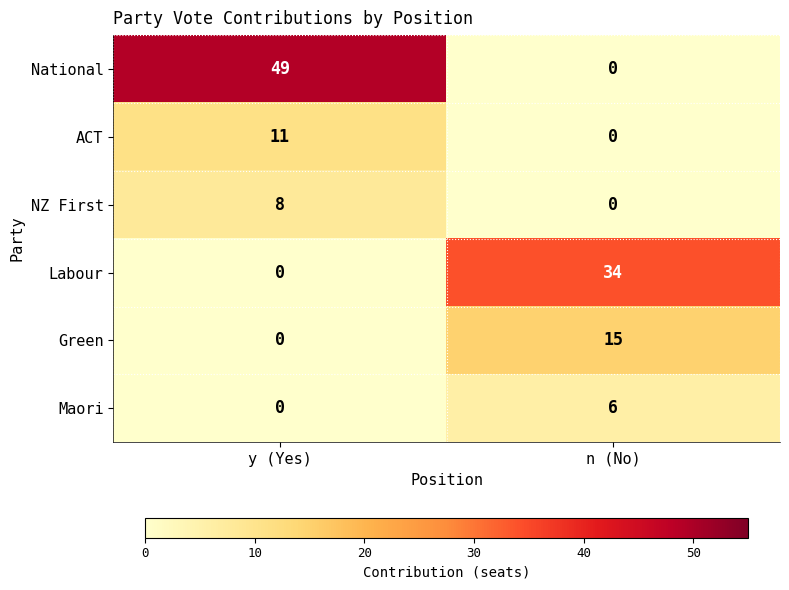

At how many categories does at least one series exceed 1?

2